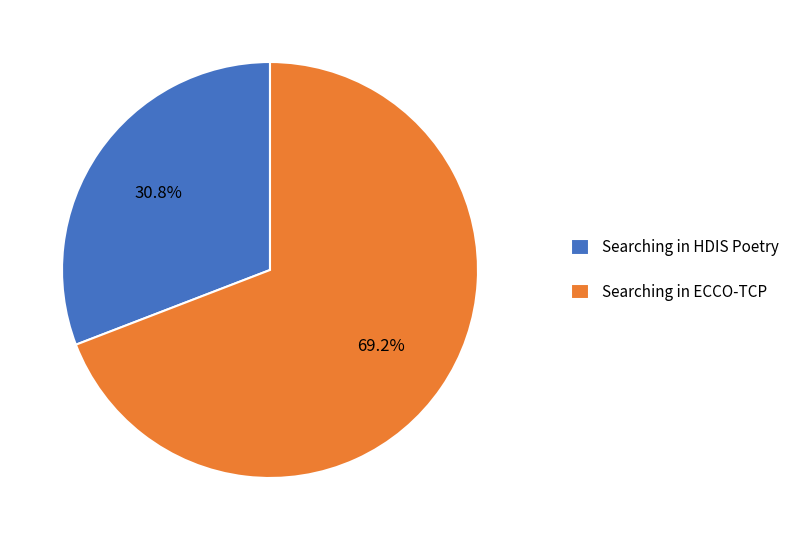

Do Searching in HDIS Poetry and Searching in ECCO-TCP together represent more than half of the pie?

Yes